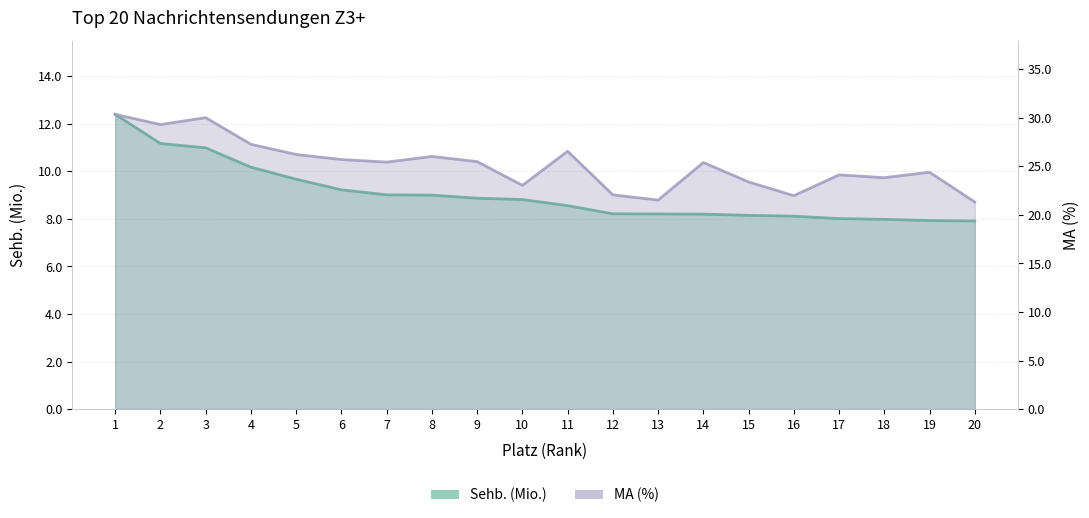

Does the chart have visible grid lines?

Yes